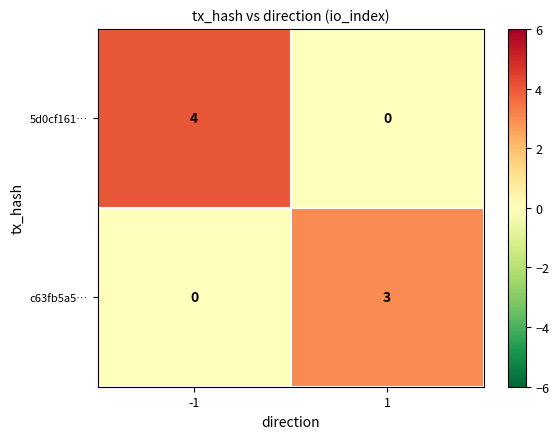

Reading left to right, extract all data points from this chart.

5d0cf161…: 4	0
c63fb5a5…: 0	3